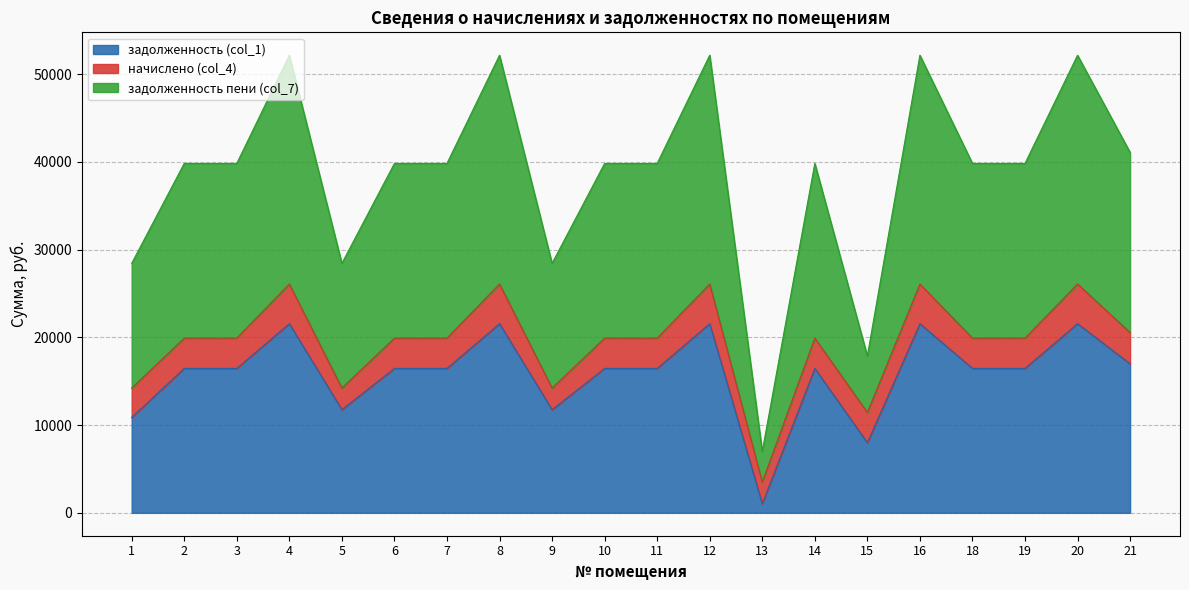

At which category is the sum across all series the highest?

4